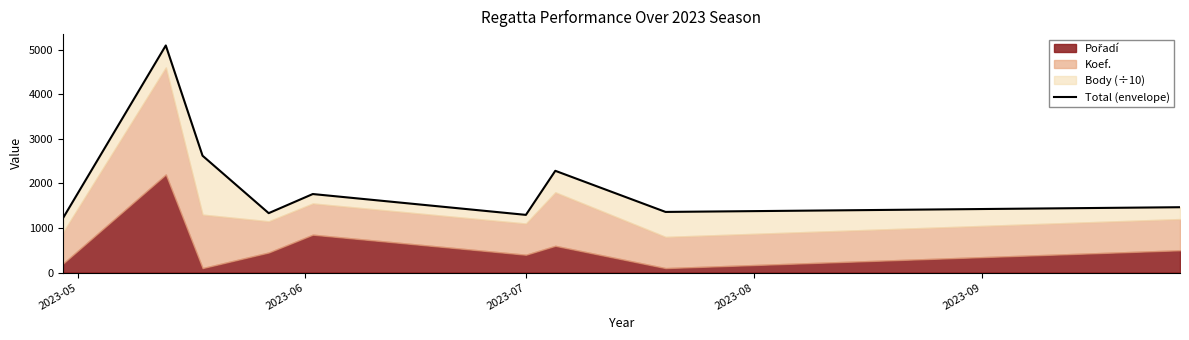

What is the maximum value shown in the chart?

5093.8